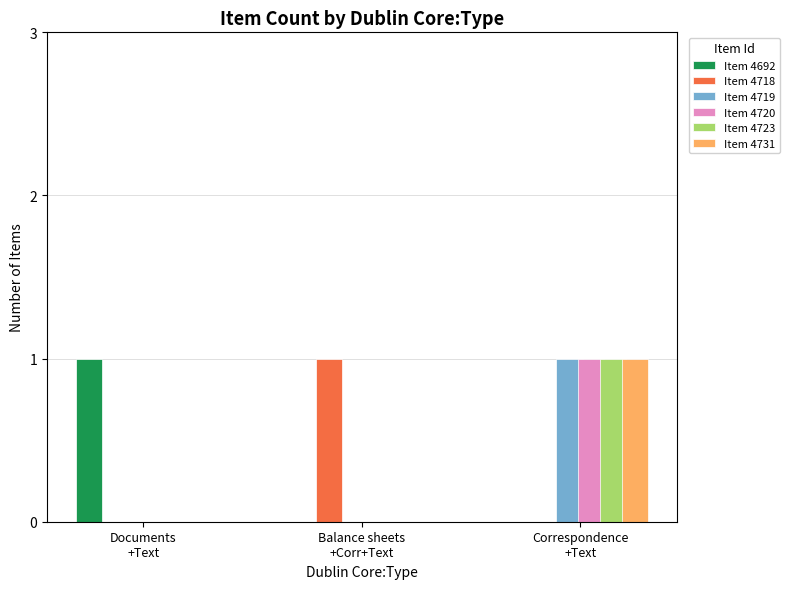

Reading right to left, list all the values displayed in this chart.

Documents^^Text: 4731=0	4723=0	4720=0	4719=0	4718=0	4692=1
Balance sheets^^Correspondence^^Text: 4731=0	4723=0	4720=0	4719=0	4718=1	4692=0
Correspondence^^Text: 4731=1	4723=1	4720=1	4719=1	4718=0	4692=0